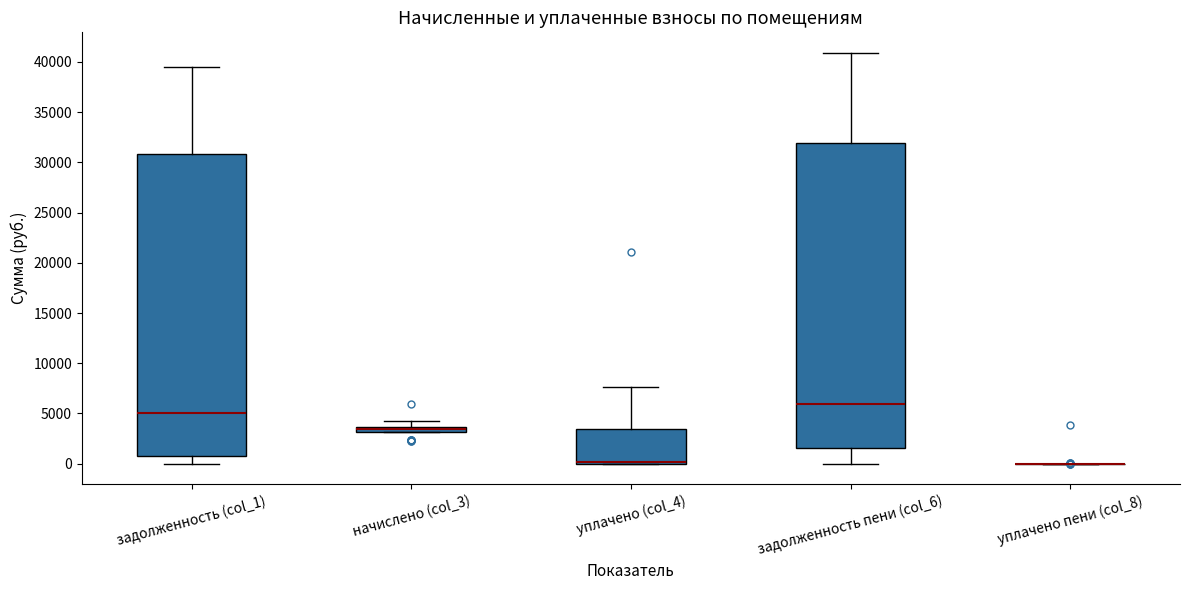

Where does the median line of the box for задолженность пени (col_6) sit on the y-axis? The values are not printed on the chart, so give them approximately, as read against the axis.

6000